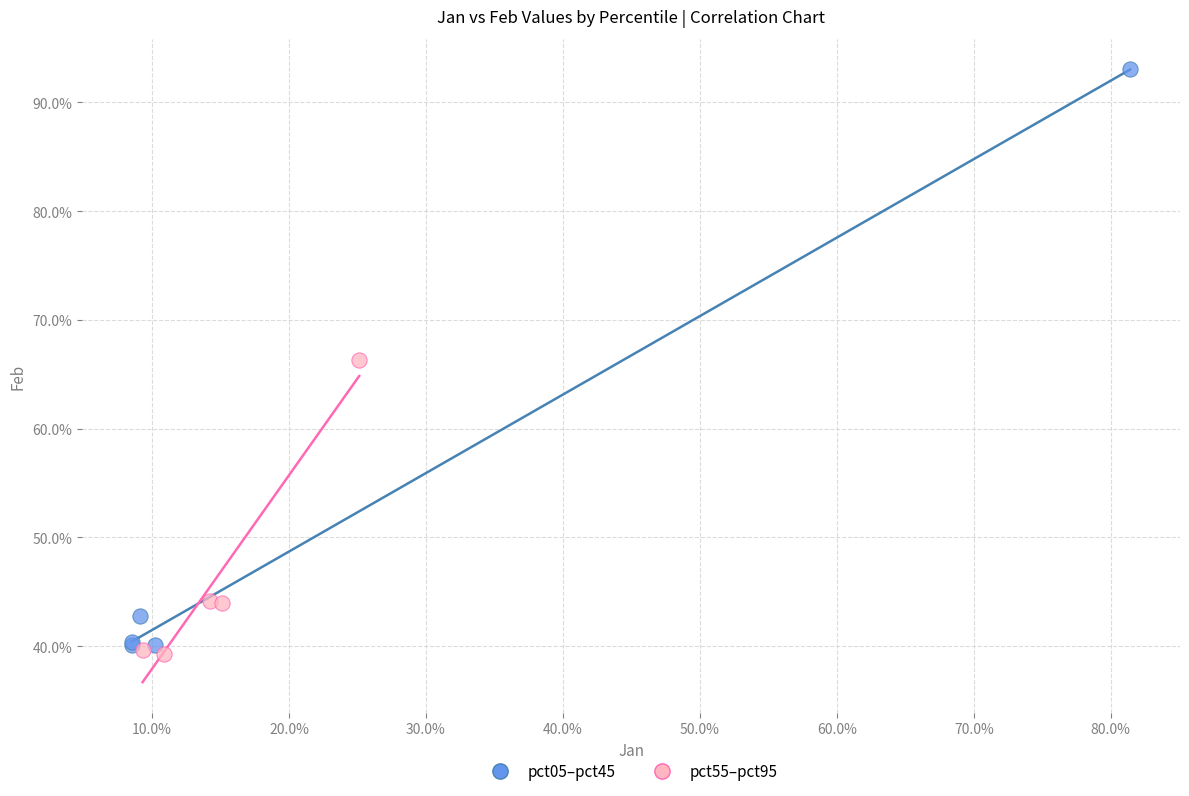

Which series contains the highest Y value?

pct05–pct45